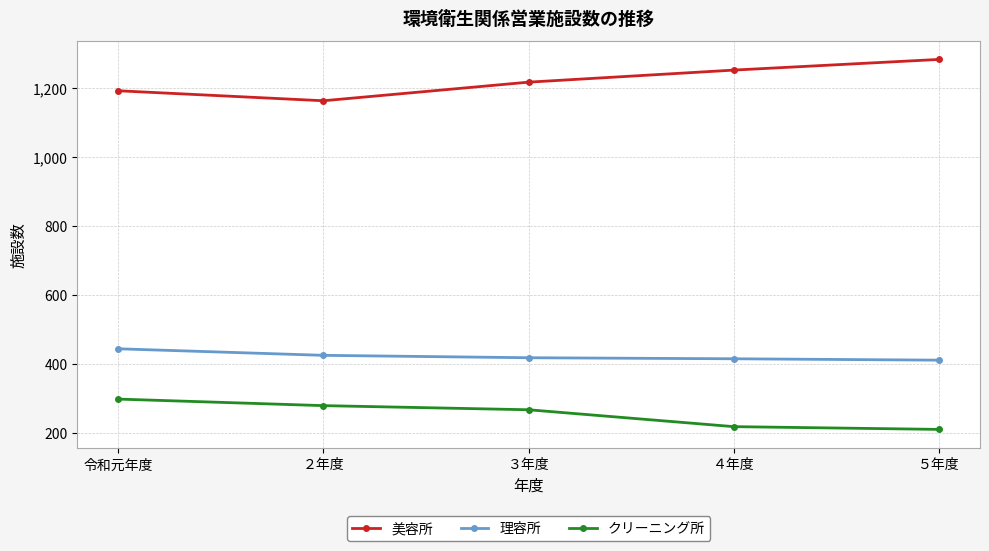

At which label is クリーニング所 closest to 254?

３年度